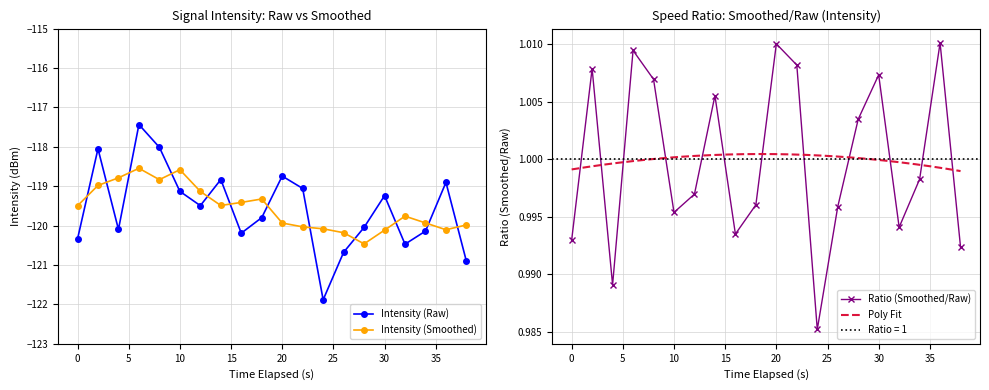

What is the maximum value for Intensity (Raw)?

-117.4